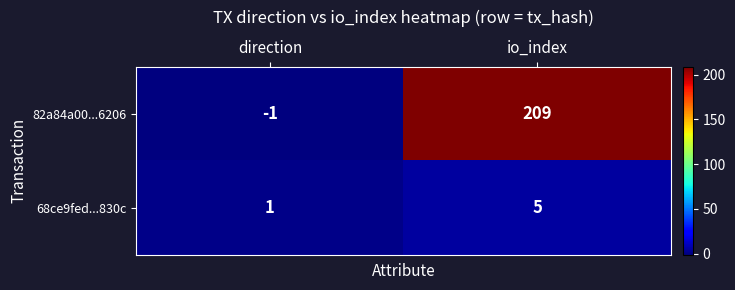

What is the difference between the highest and lowest values at direction?

2